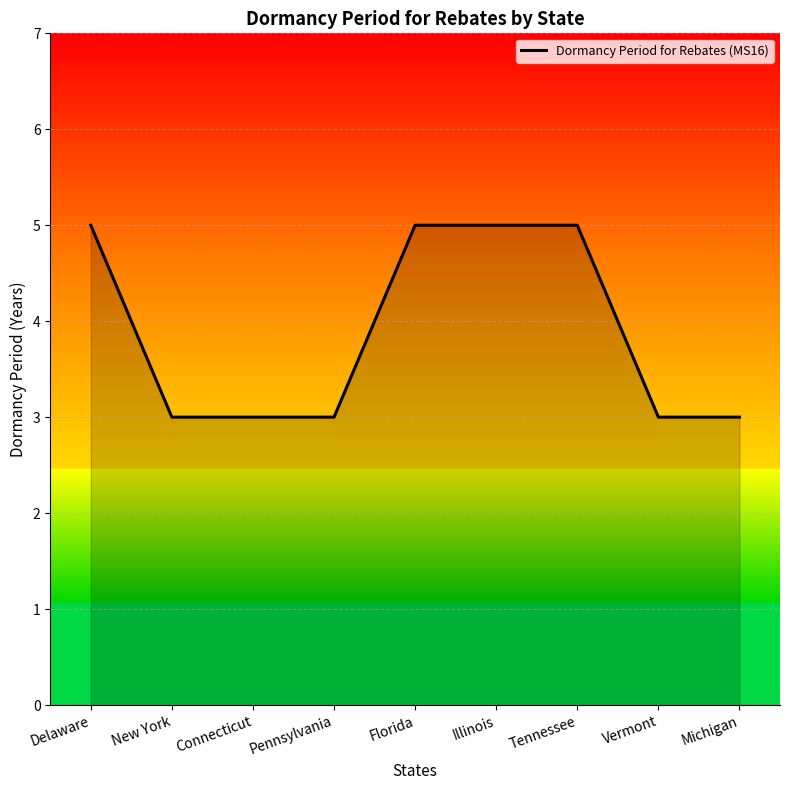

Reading left to right, transcribe all the data shown in this chart.

5	3	3	3	5	5	5	3	3